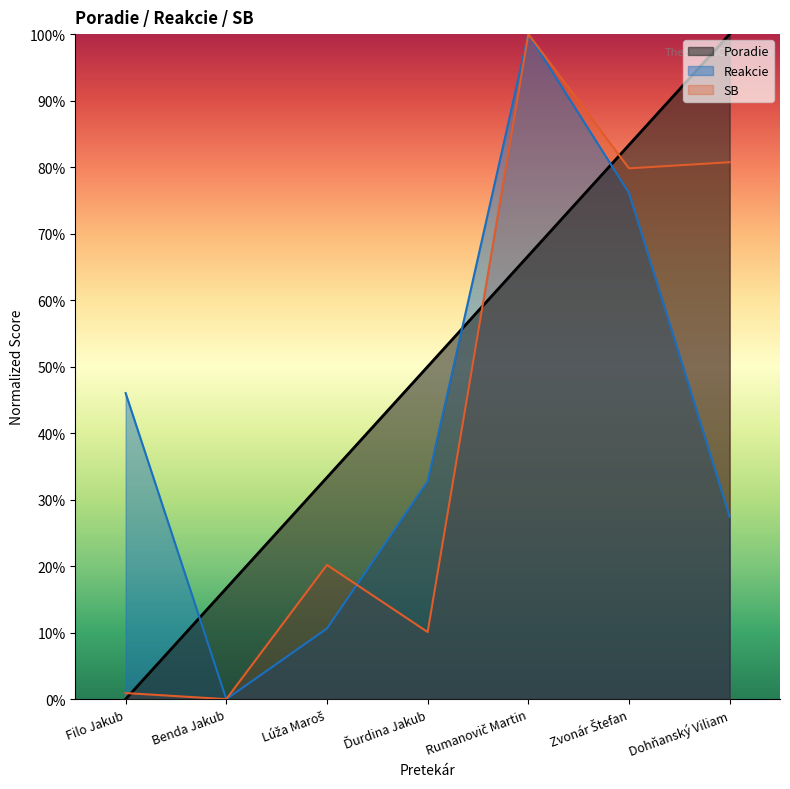

List the series in order of their peak value, highest first.

Poradie, Reakcie, SB